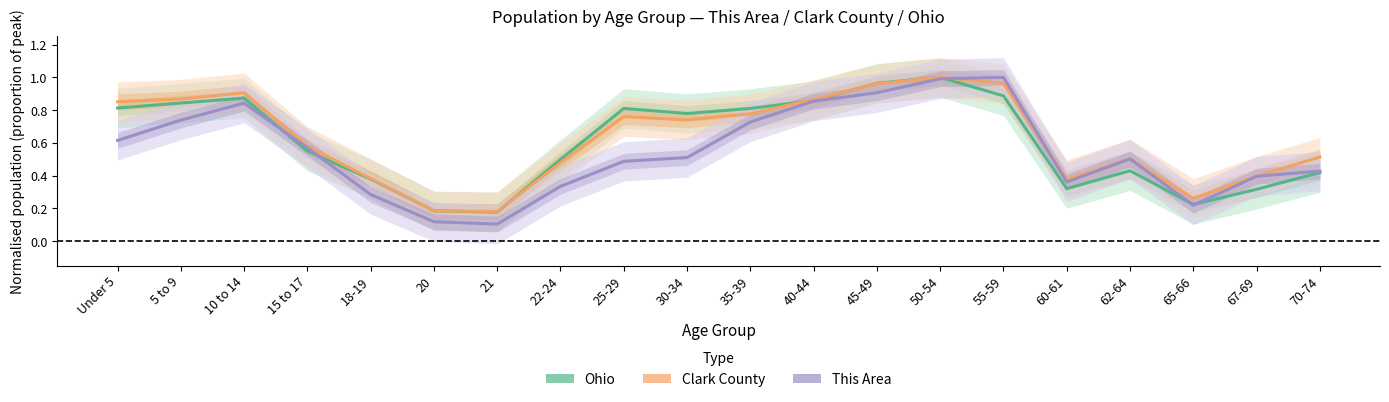

List the series in order of their peak value, highest first.

Ohio, Clark County, This Area